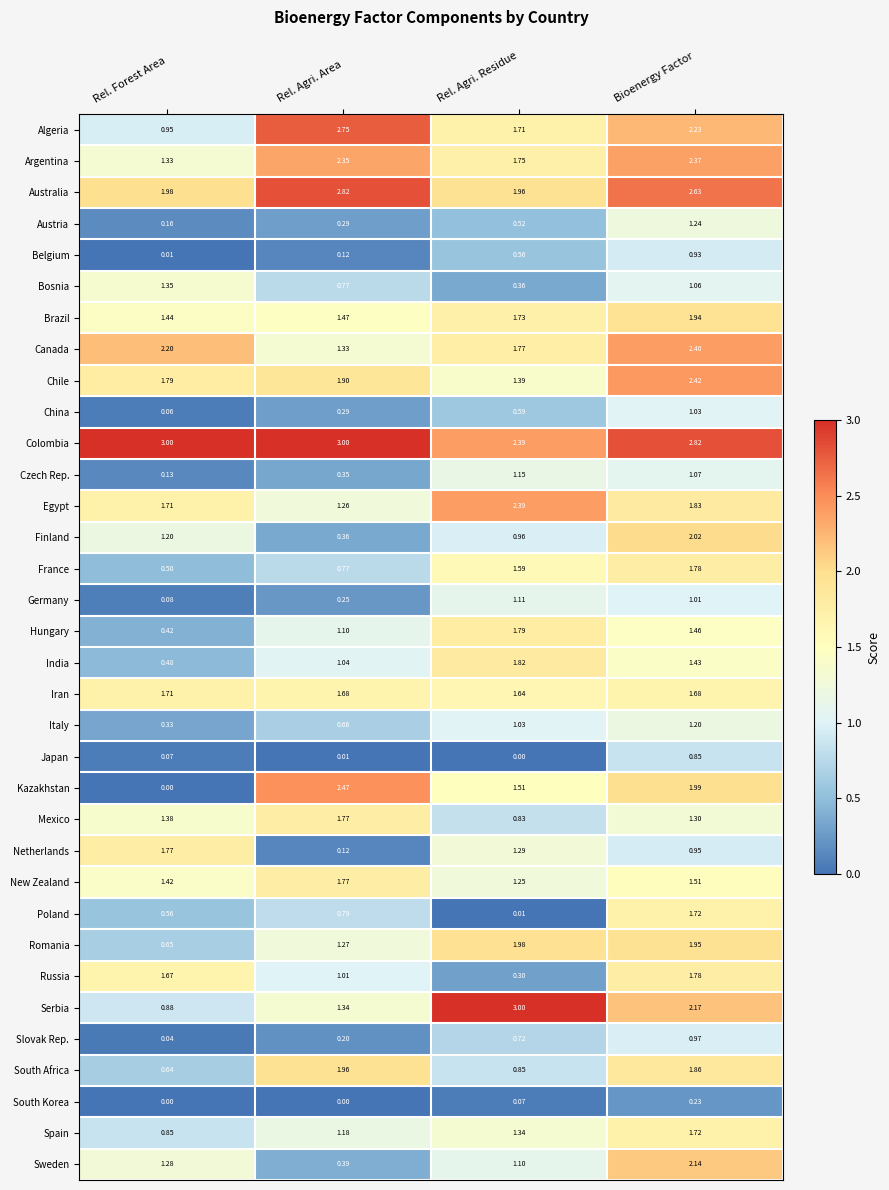

Which series has the largest total across all categories?

Colombia